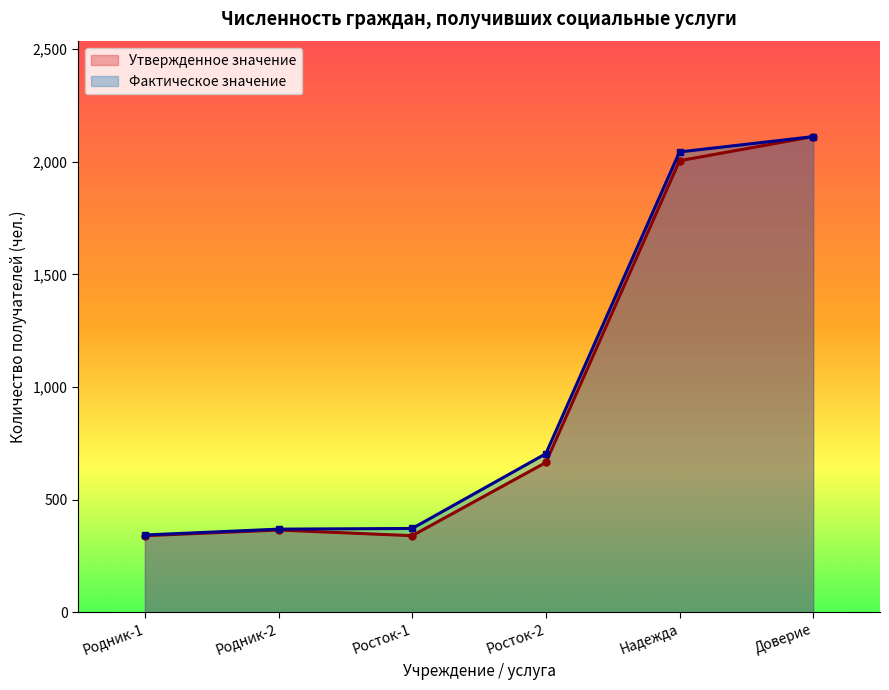

What is the total value across all series at Росток-2?

1369